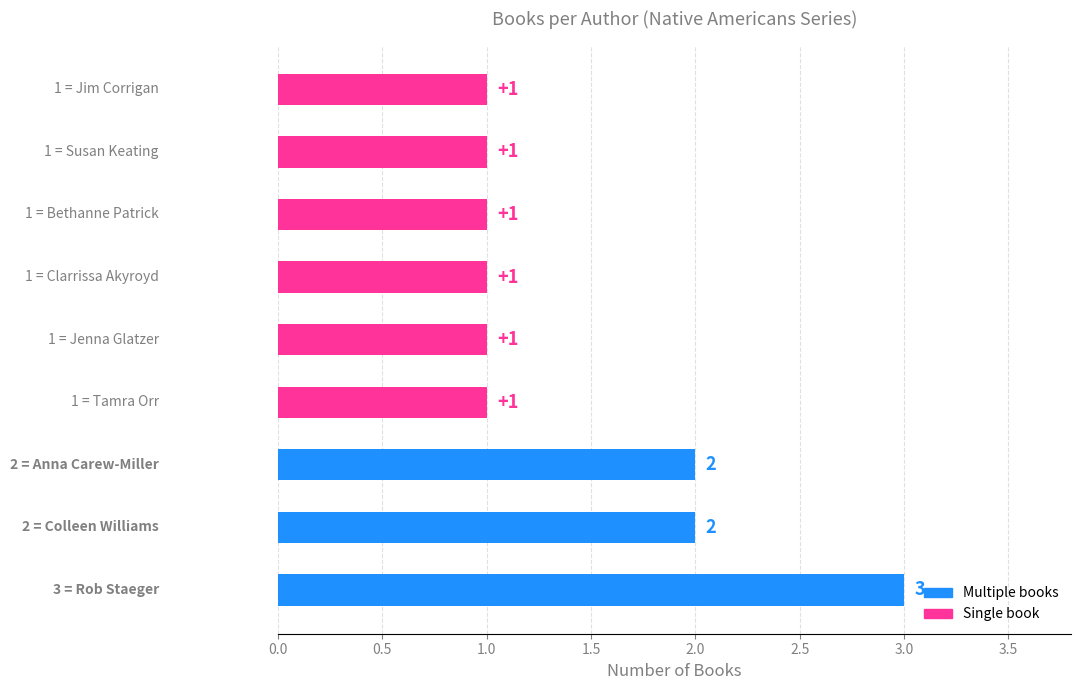

How many series are shown in this chart?

1